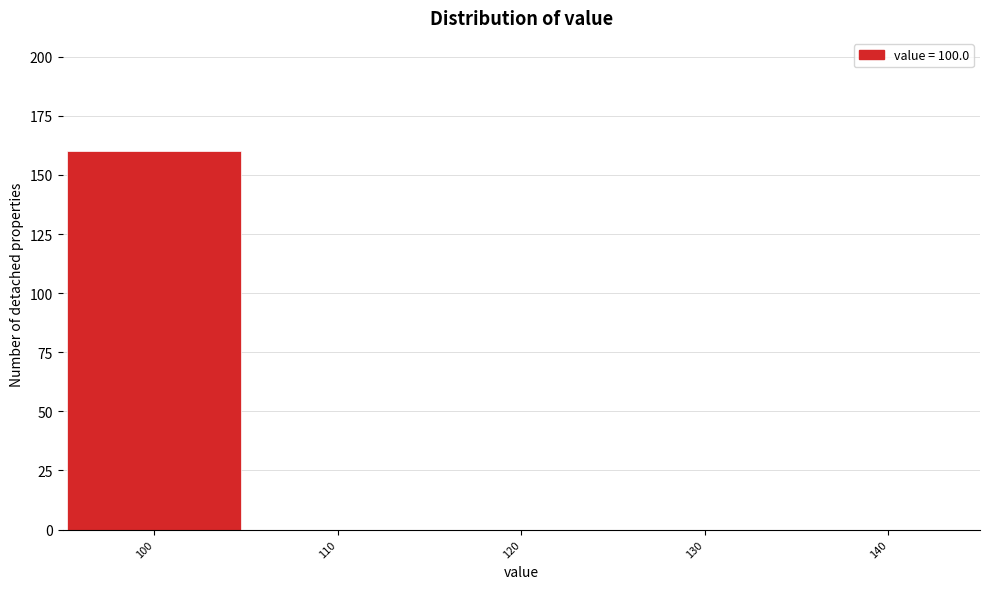

Reading left to right, transcribe this chart: for each bar, give the range it covers on the x-axis and its height. The values are not printed on the chart, so give them approximately, as read against the axis.

95 to 105: 160
105 to 115: 0
115 to 125: 0
125 to 135: 0